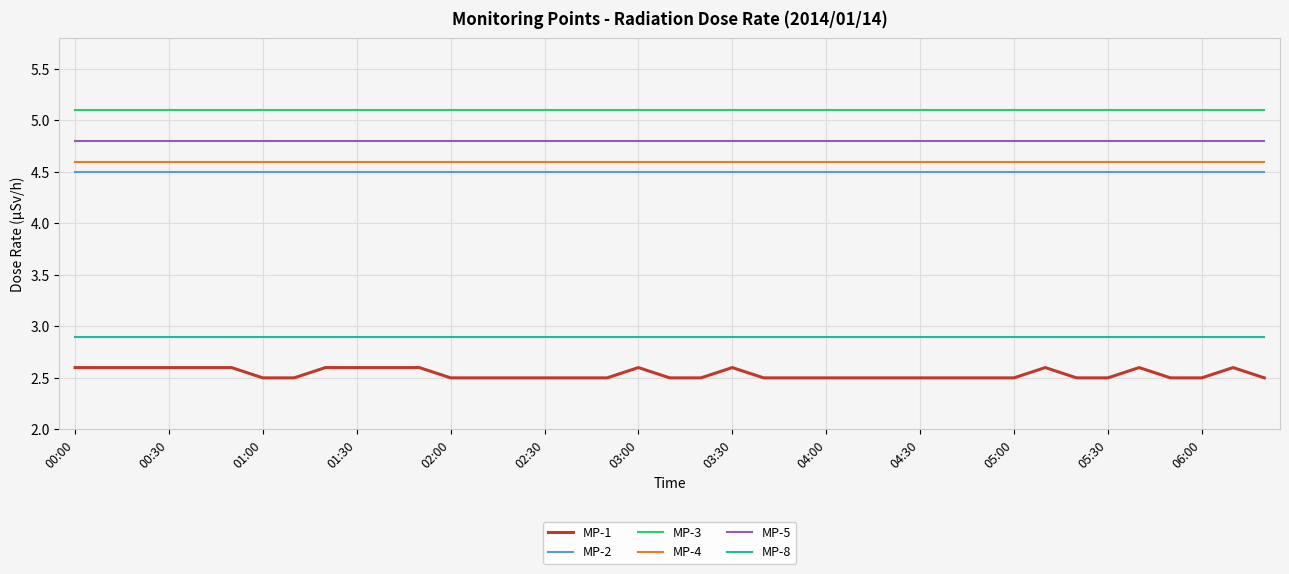

List the series in order of their peak value, lowest first.

MP-1, MP-8, MP-2, MP-4, MP-5, MP-3